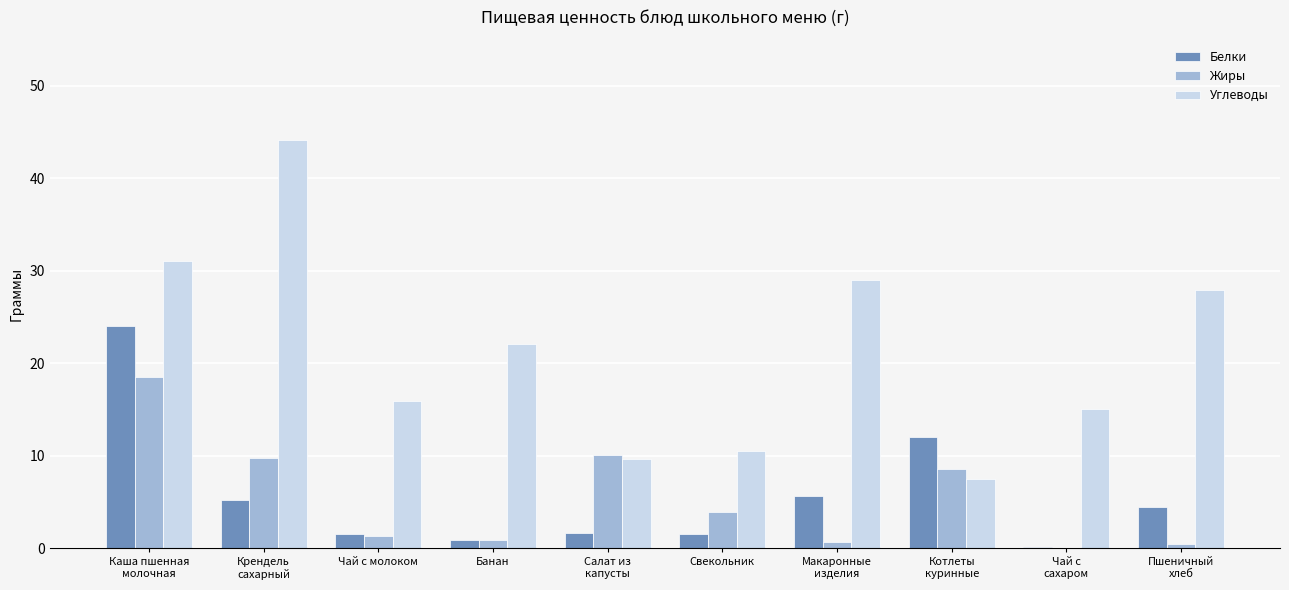

Which series has the largest total across all categories?

Углеводы